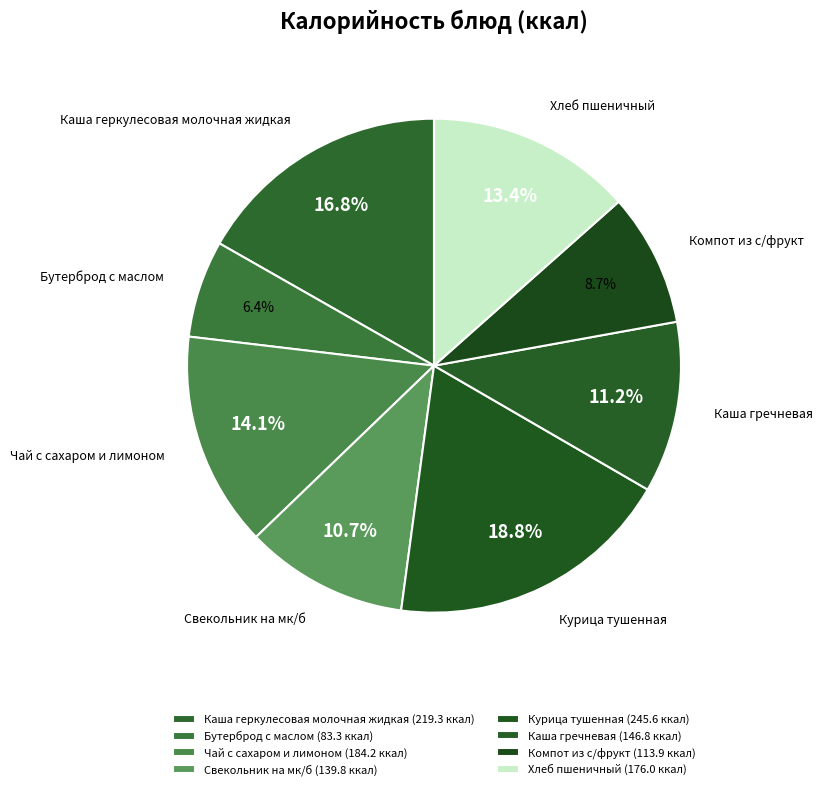

How many segments does this pie chart have?

8